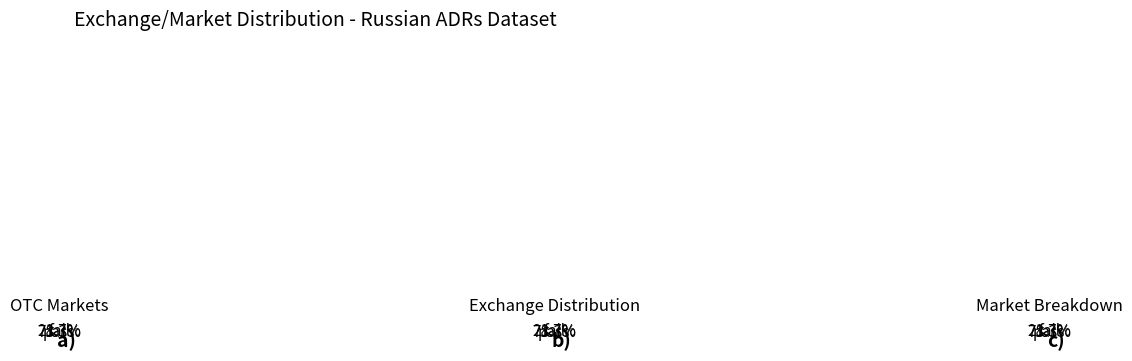

Is it true that OTC (OTCQX) is 19% of the pie?

False